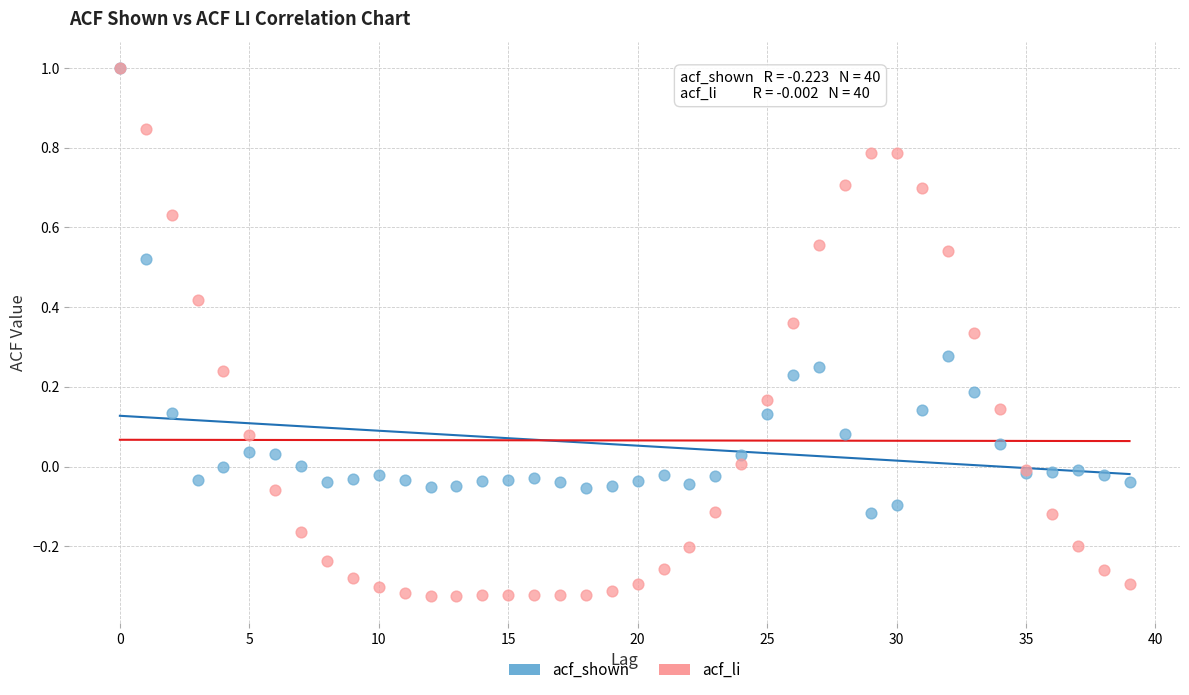

Which series contains the lowest Y value?

acf_li